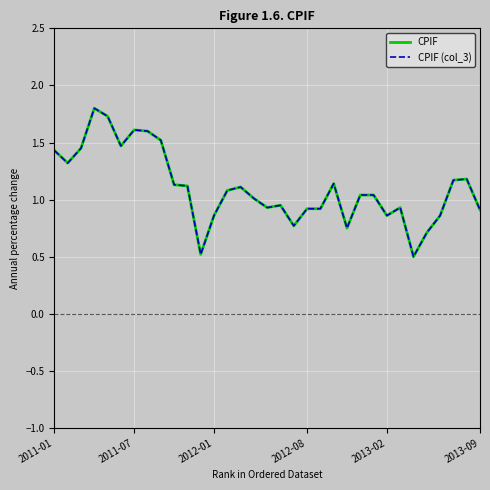

Reading left to right, transcribe all the data shown in this chart.

CPIF: 1.4	1.3	1.4	1.8	1.7	1.5	1.6	1.6	1.5	1.1	1.1	0.5	0.9	1.1	1.1	1.0	0.9	0.9	0.8	0.9	0.9	1.1	0.8	1.0	1.0	0.9	0.9	0.5	0.7	0.9	1.2	1.2	0.9
CPIF (col_3): 1.4	1.3	1.4	1.8	1.7	1.5	1.6	1.6	1.5	1.1	1.1	0.5	0.9	1.1	1.1	1.0	0.9	0.9	0.8	0.9	0.9	1.1	0.8	1.0	1.0	0.9	0.9	0.5	0.7	0.9	1.2	1.2	0.9